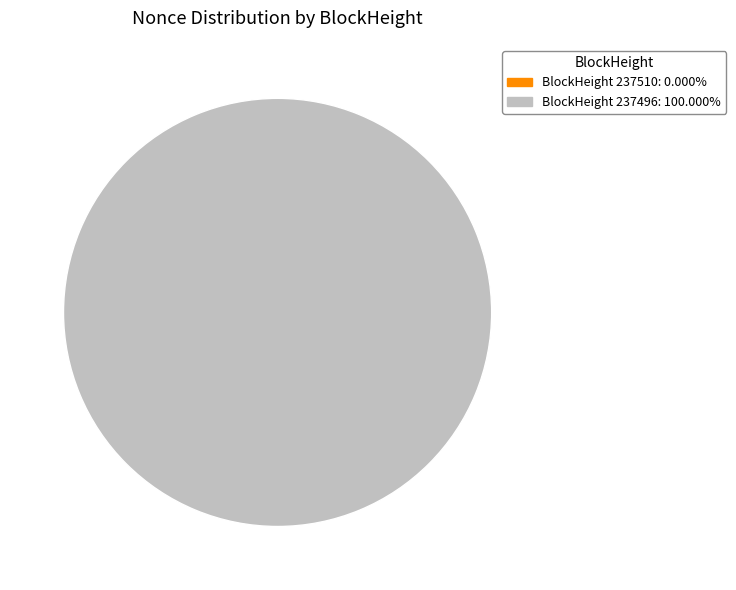

To the nearest percent, what is the combined percentage of 237496 and 237510?

100%